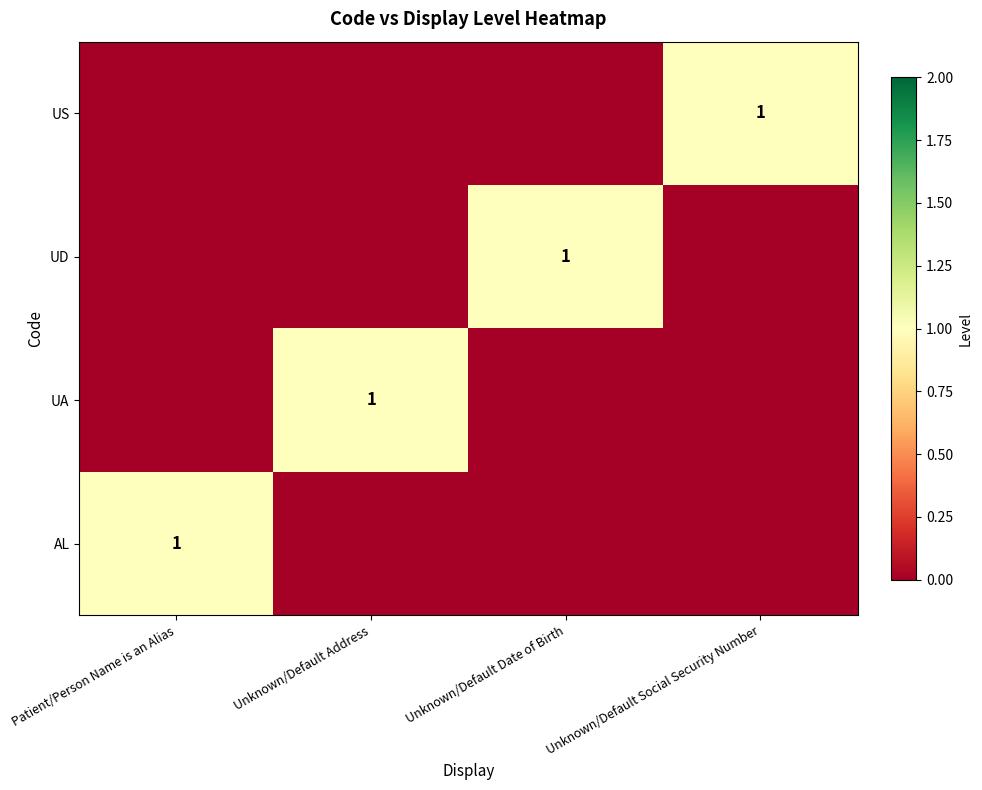

The value of UD at Unknown/Default Date of Birth is 1. True or false?

True